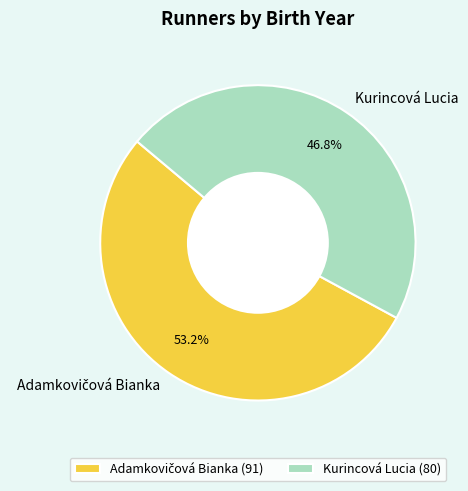

Does any single category account for the majority?

Yes